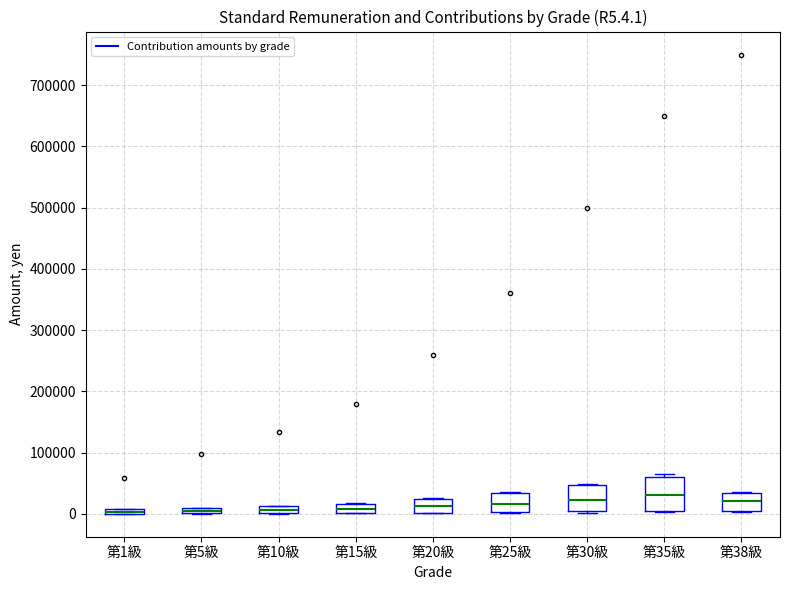

Where is the lower edge of the box for 第5級 on the y-axis? The values are not printed on the chart, so give them approximately, as read against the axis.

0